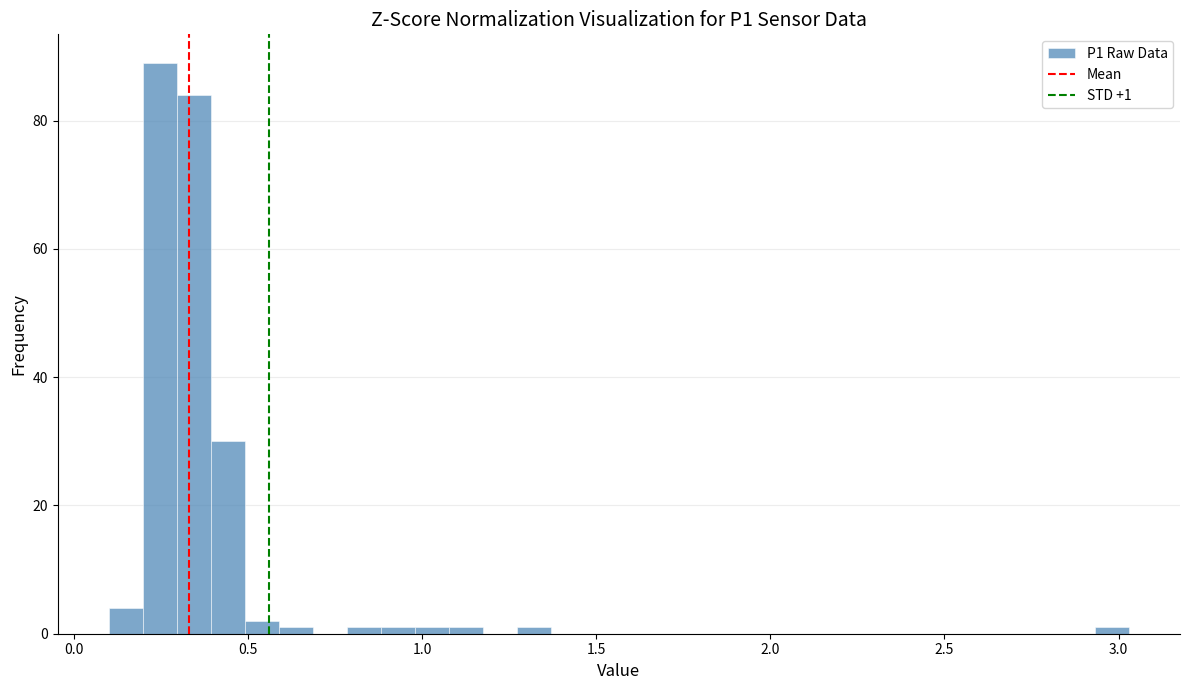

Read against the x-axis, roughly where is the centre of the tallest bar?

0.25